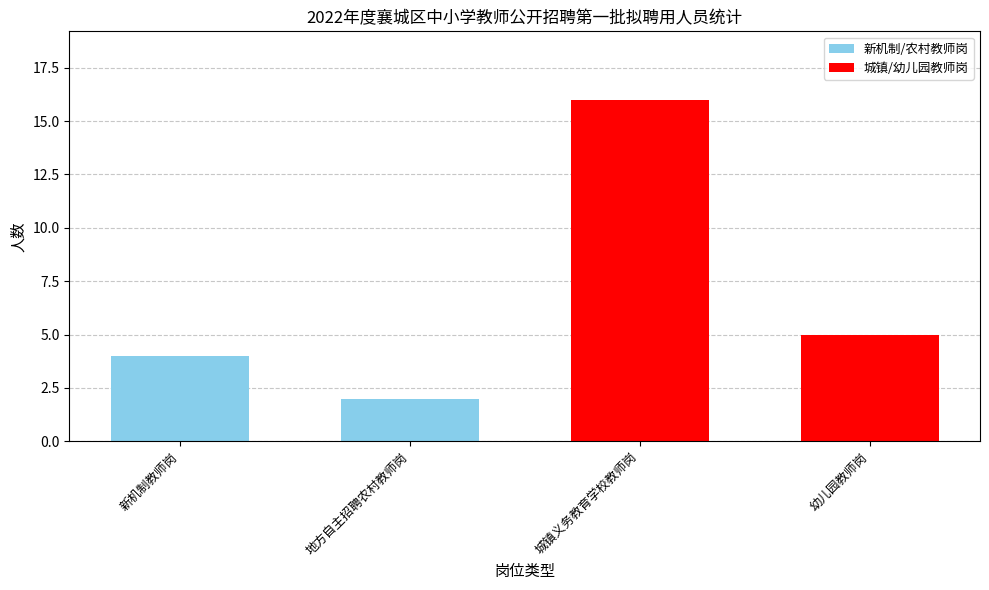

Which label corresponds to the smallest value in the chart?

地方自主招聘农村教师岗